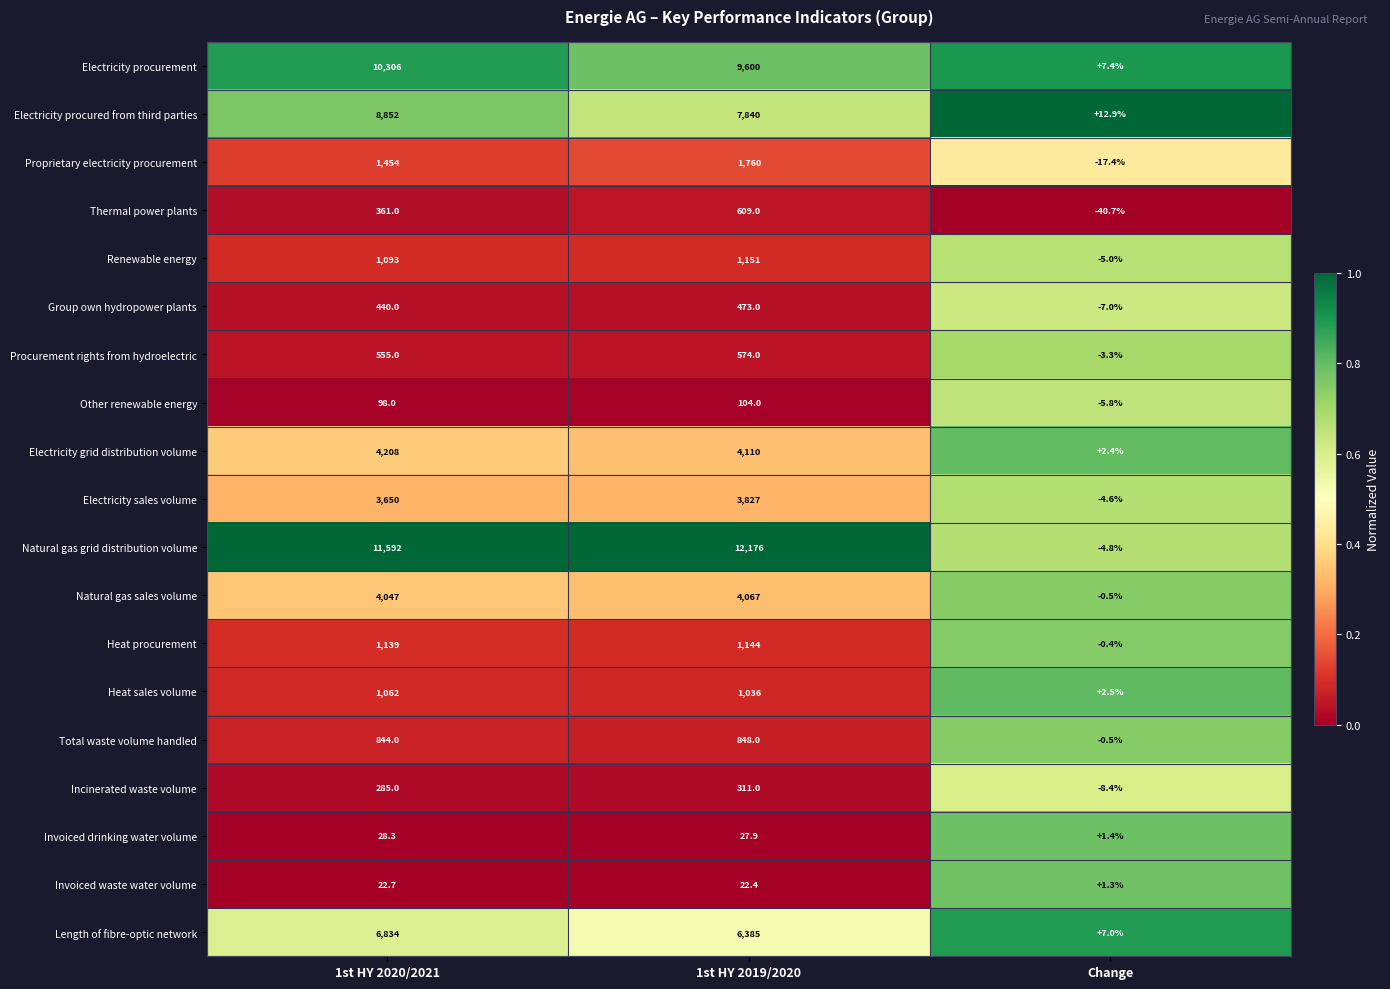

Which series has the largest range (max minus min)?

Natural gas grid distribution volume